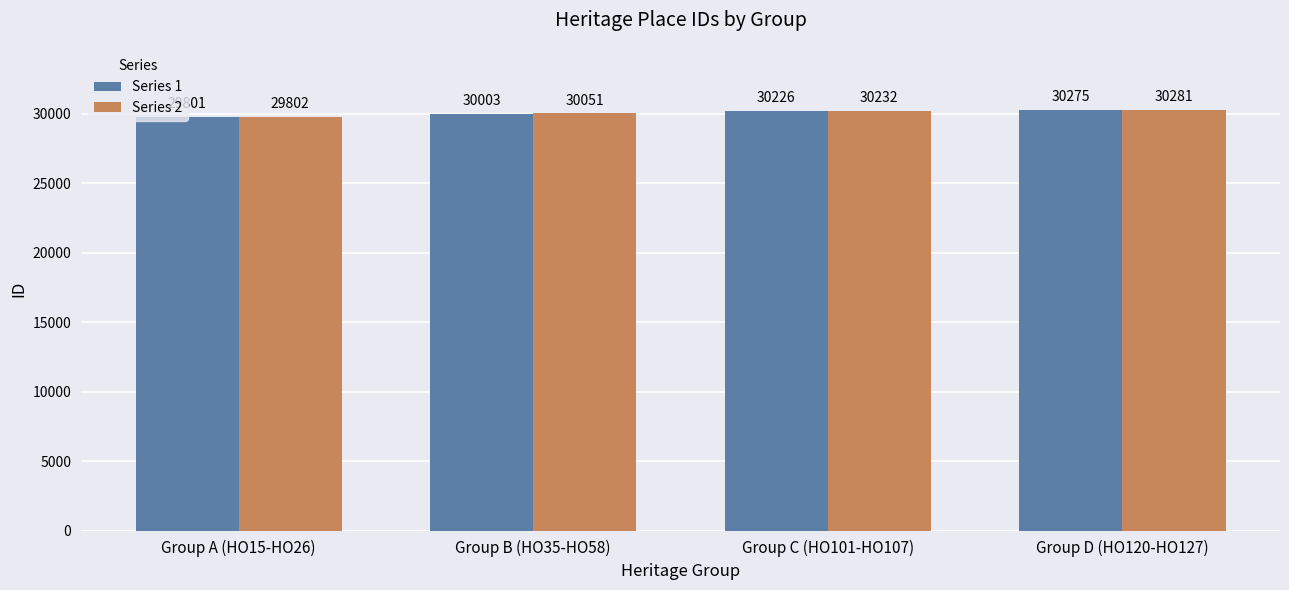

The value of Series 1 at Group A (HO15-HO26) is 29801. True or false?

True